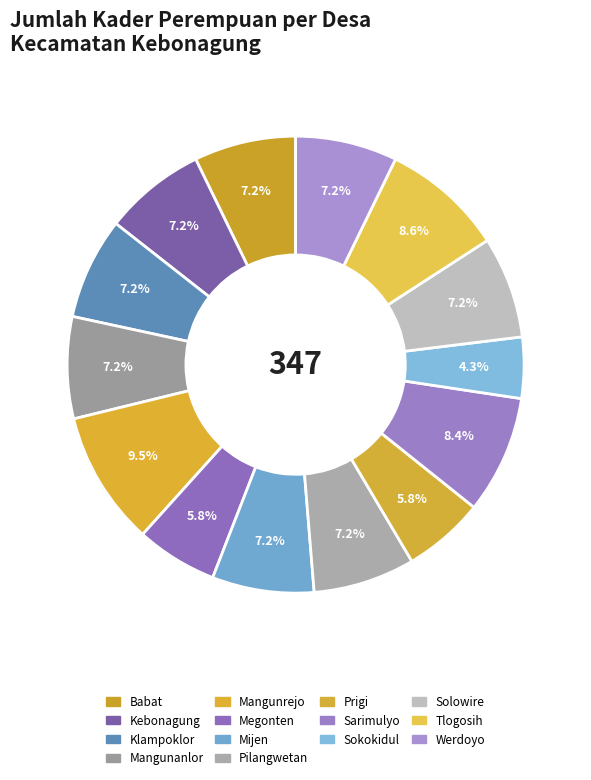

Rank the categories by value from highest to lowest.

Mangunrejo, Tlogosih, Sarimulyo, Babat, Kebonagung, Klampoklor, Mangunanlor, Mijen, Pilangwetan, Solowire, Werdoyo, Megonten, Prigi, Sokokidul